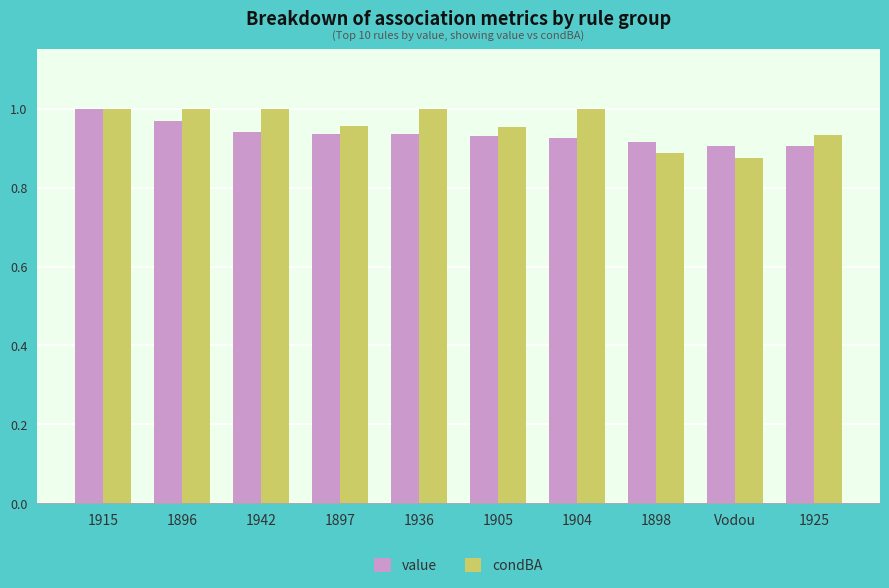

Rank the series at 1898 from highest to lowest value.

value, condBA